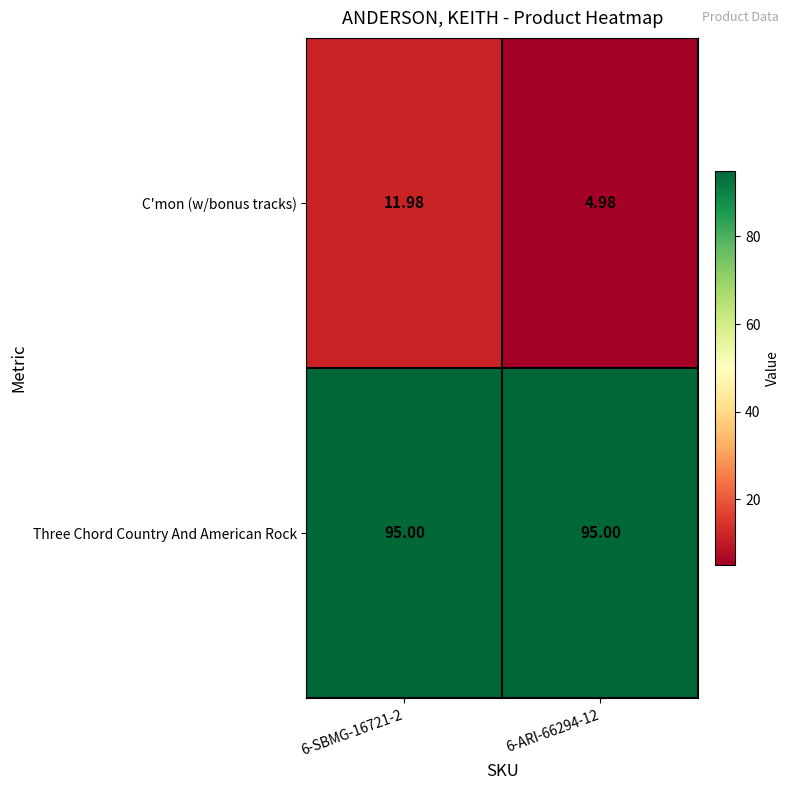

Is the value of Three Chord Country And American Rock at 6-ARI-66294-12 greater than the value of C'mon (w/bonus tracks) at 6-SBMG-16721-2?

Yes